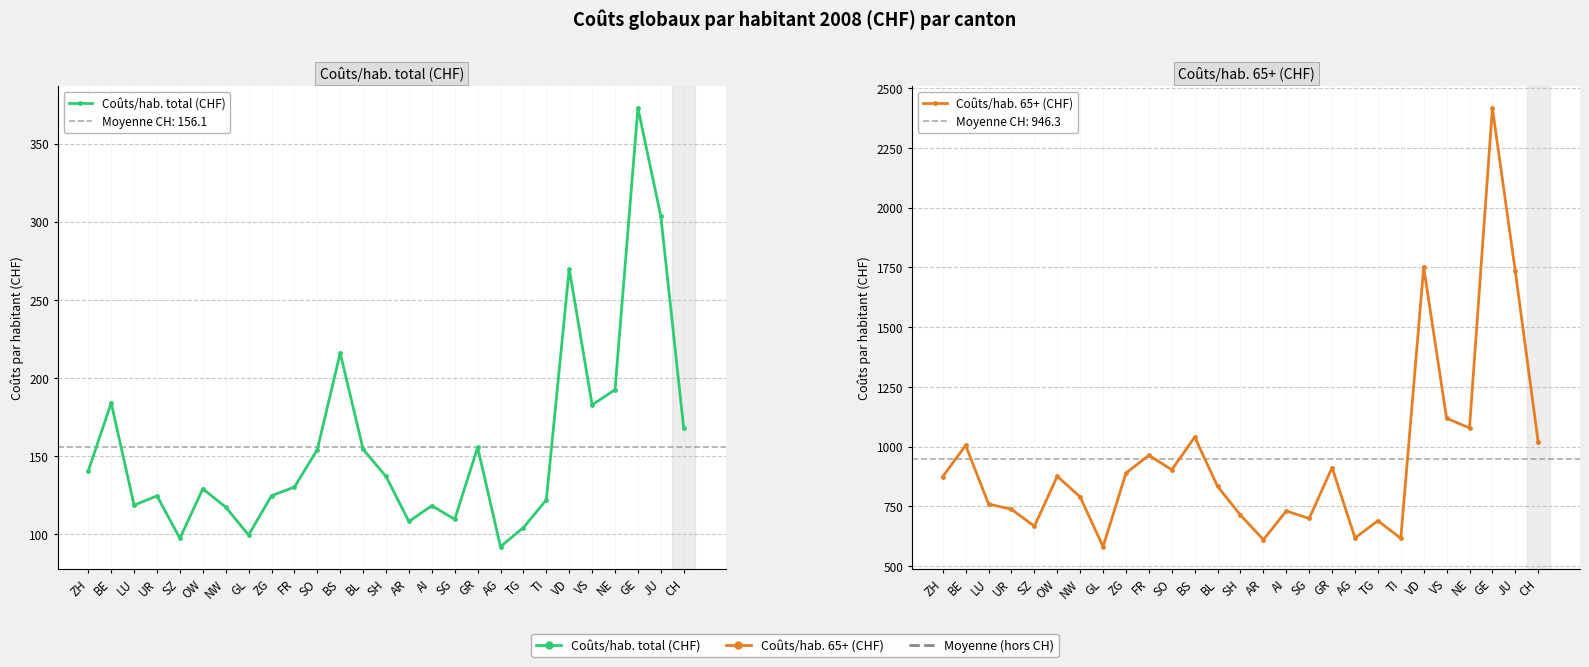

Reading right to left, extract all data points from this chart.

Coûts/hab. total (CHF): CH=167.7	JU=303.5	GE=372.7	NE=192.5	VS=182.8	VD=269.9	TI=122.0	TG=104.3	AG=92.1	GR=155.6	SG=109.6	AI=118.3	AR=108.2	SH=137.0	BL=154.4	BS=216.0	SO=154.2	FR=130.2	ZG=124.7	GL=99.5	NW=117.4	OW=129.1	SZ=97.4	UR=124.6	LU=118.6	BE=184.1	ZH=140.6
Coûts/hab. 65+ (CHF): CH=1017.9	JU=1733.9	GE=2416.4	NE=1077.9	VS=1118.2	VD=1750.0	TI=616.2	TG=689.5	AG=617.7	GR=912.1	SG=699.2	AI=730.5	AR=610.4	SH=713.2	BL=833.4	BS=1039.6	SO=902.8	FR=963.8	ZG=888.8	GL=581.2	NW=789.0	OW=875.8	SZ=666.6	UR=737.6	LU=759.6	BE=1005.0	ZH=874.6